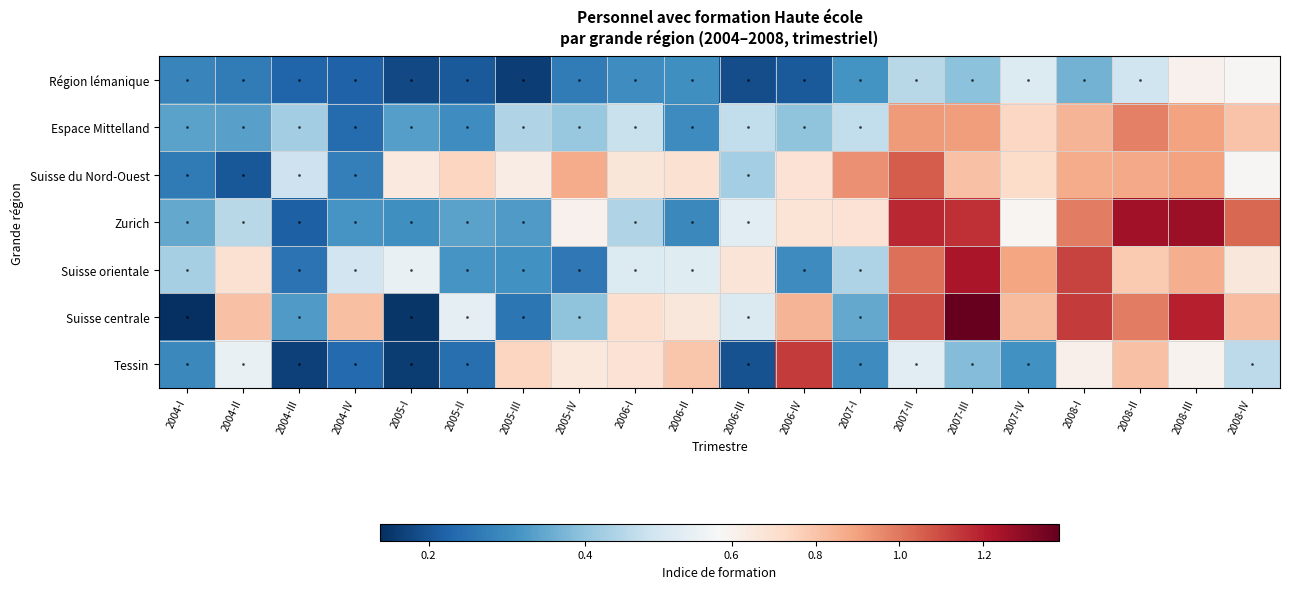

At how many categories does at least one series exceed 0?

20